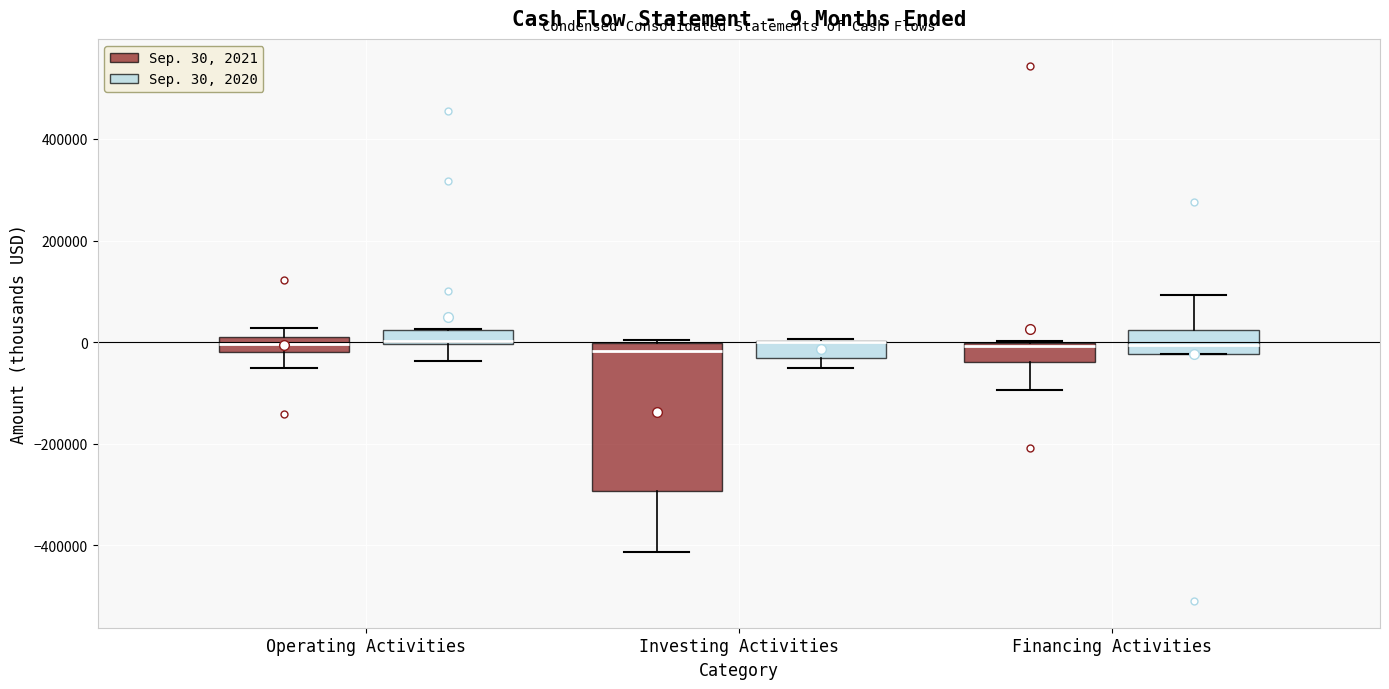

Comparing the boxes themselves (not the whiskers), which one is the tallest?

Investing Activities (Sep. 30, 2021)